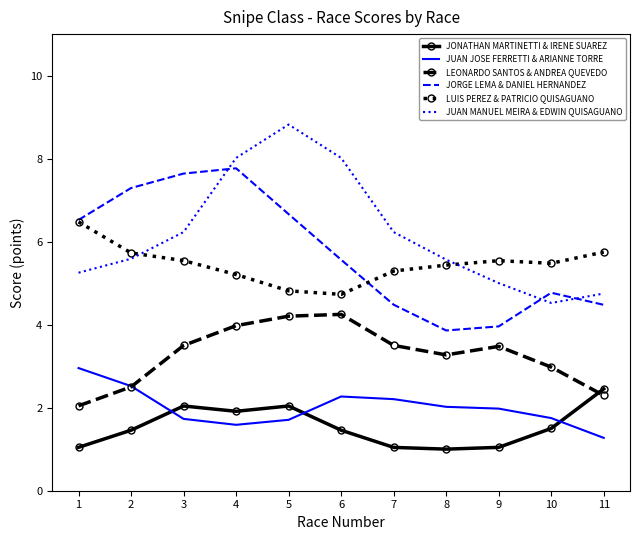

What is the difference between the maximum and second lowest values in the JORGE LEMA & DANIEL HERNANDEZ series?

3.8